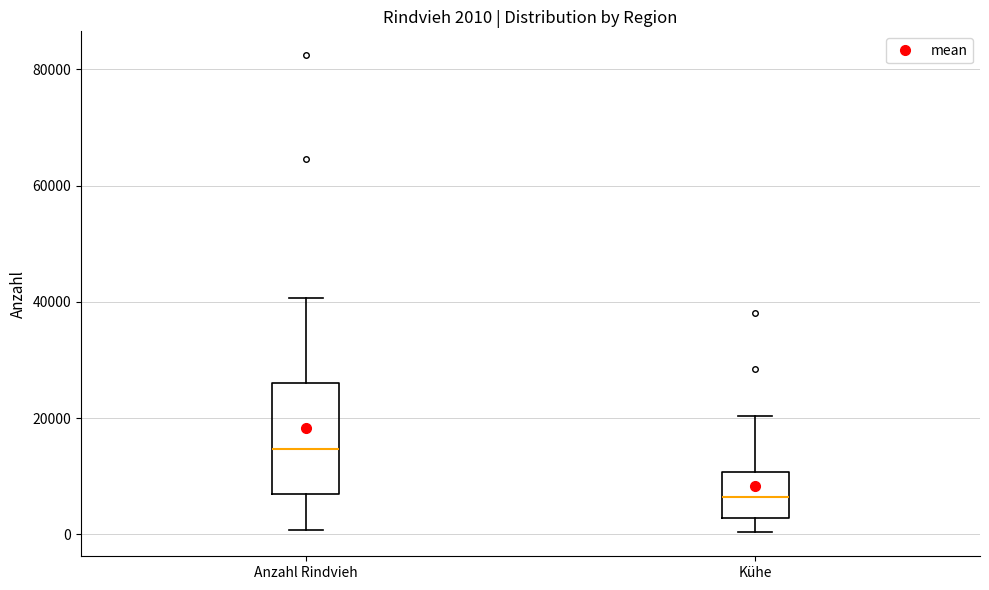

Which box's median line is the highest?

Anzahl Rindvieh